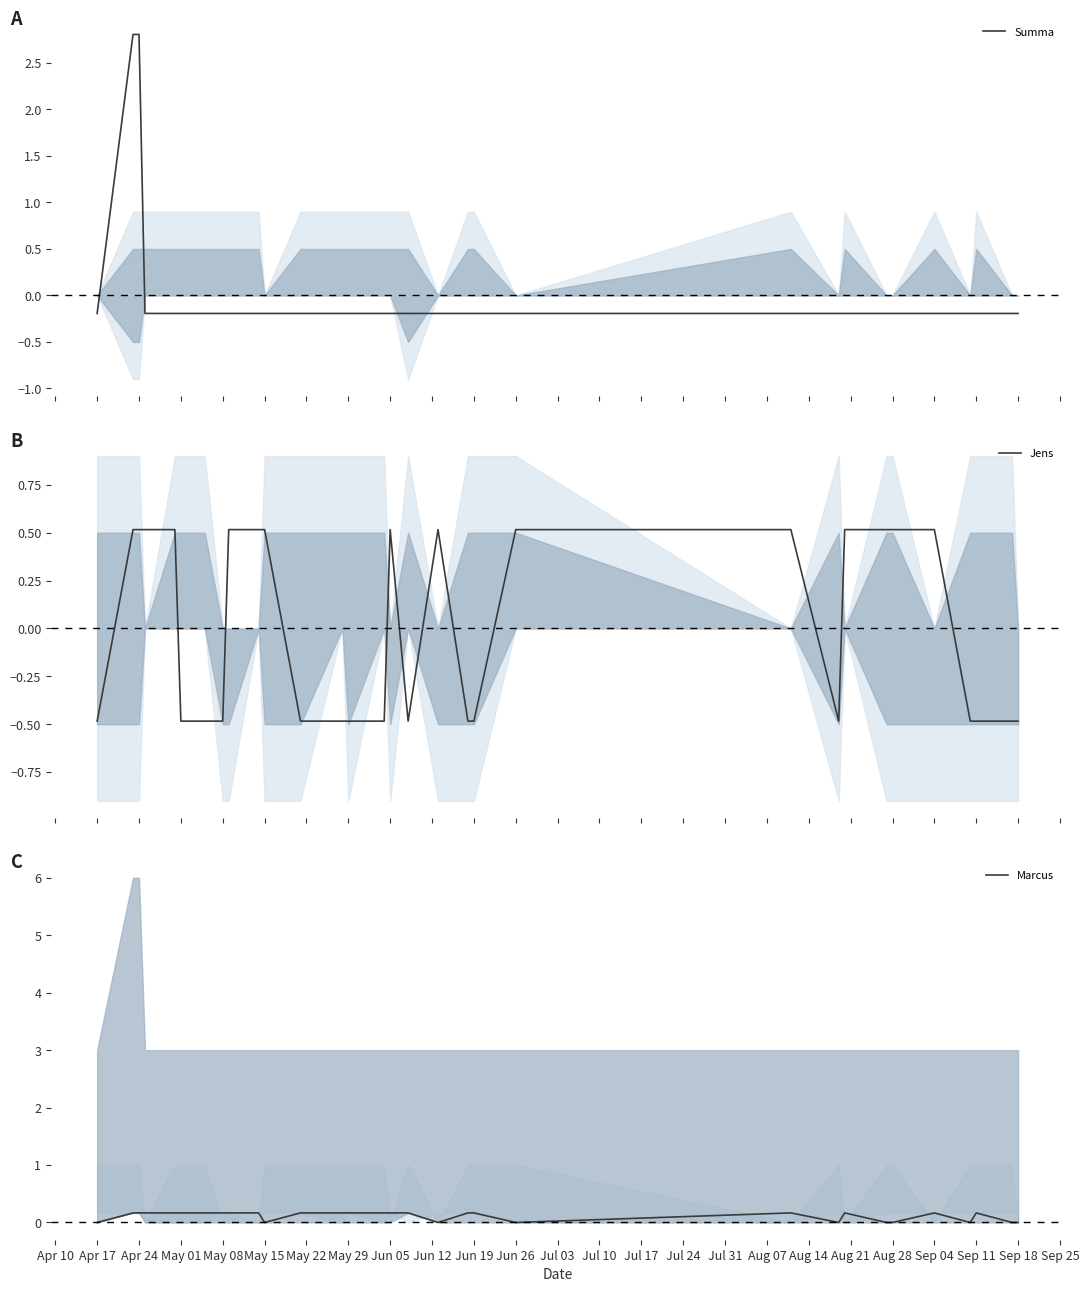

What is the difference between the highest and lowest values at Apr 24?

2.6